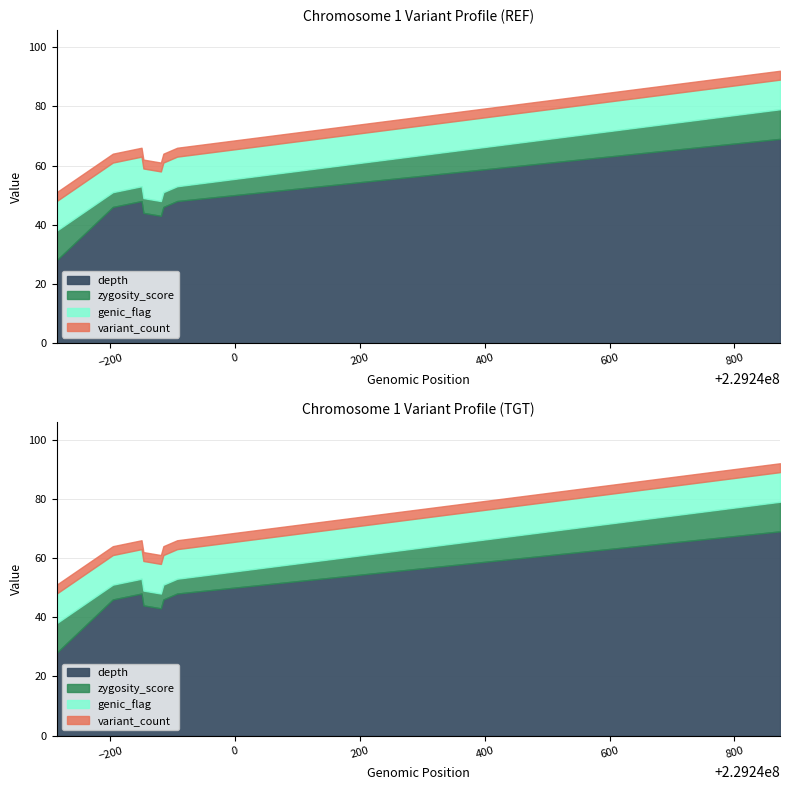

Is the value of variant_count at 229239853 greater than the value of depth at 229239881?

No